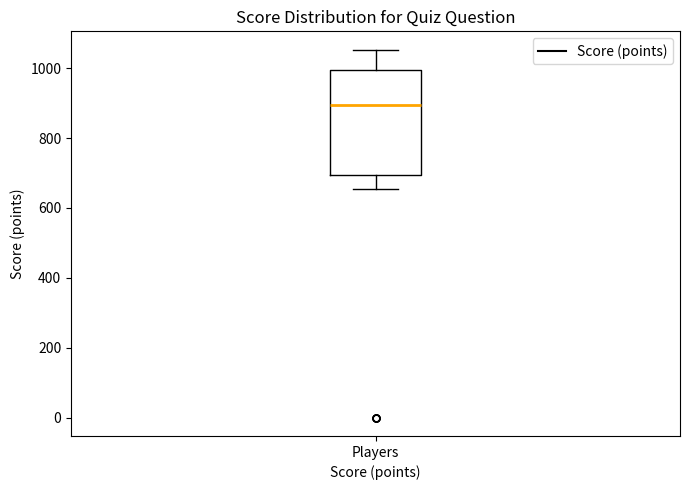

Transcribe this box plot: give where the median line is, the range the box spans, and where the two whiskers end, as read against the y-axis. The values are not printed on the chart, so give them approximately, as read against the axis.

median 900, box 700 to 1000, whiskers 660 to 1060